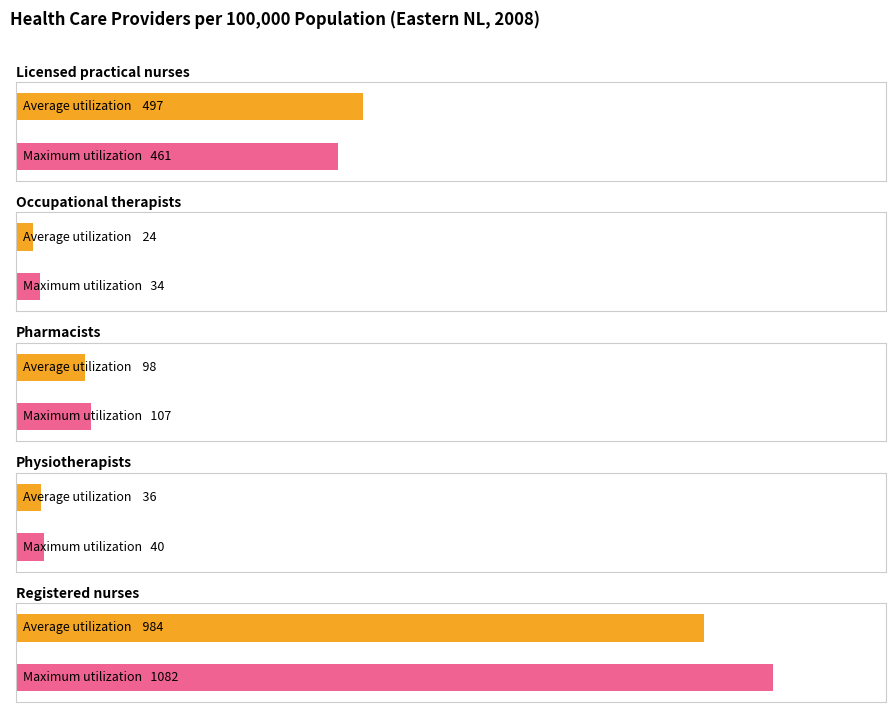

Reading right to left, transcribe all the data shown in this chart.

Average utilization: 0	984	36	98	24	497
Maximum utilization: 0	1082	40	107	34	461